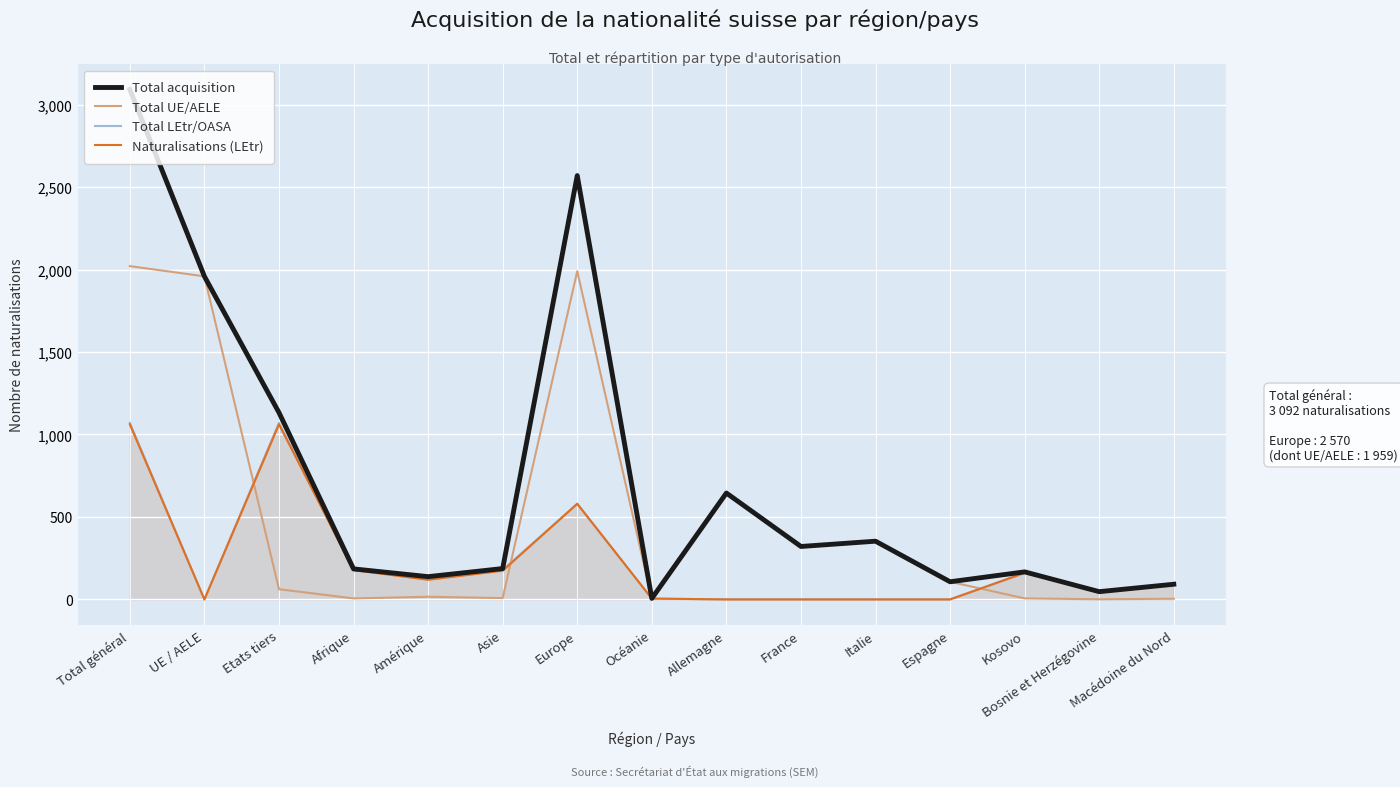

What is the value of the Total LEtr/OASA point at the 4th from the left?

179